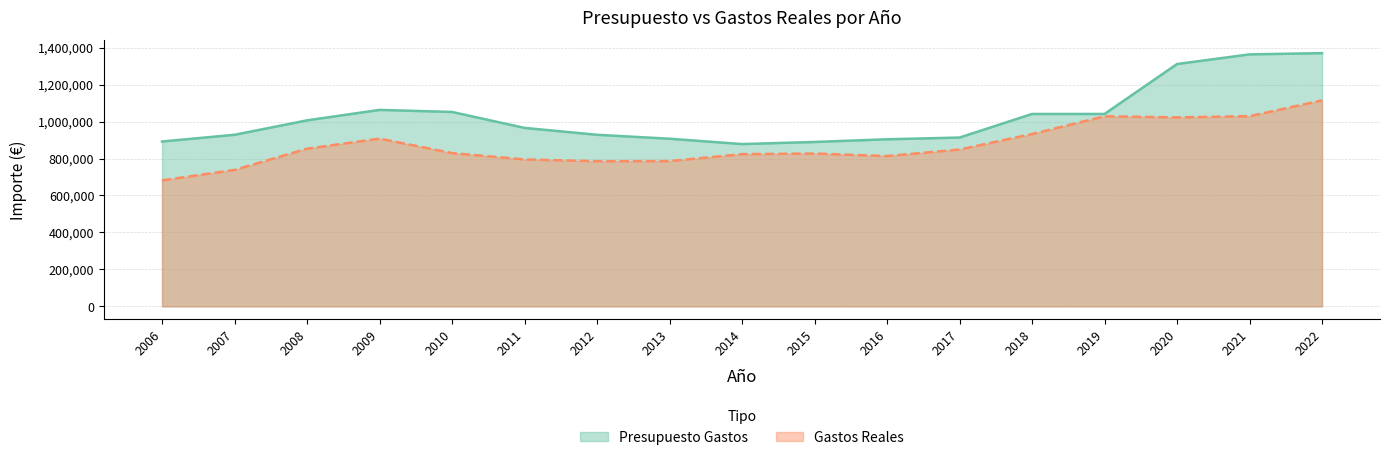

At how many categories does at least one series exceed 899514?

14